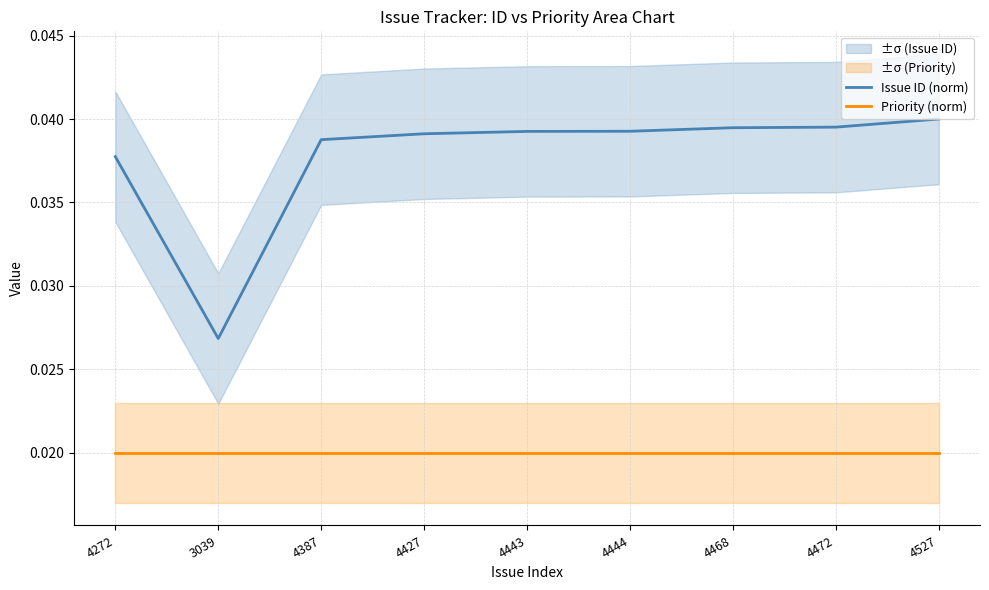

The Priority (norm) series shows 0.0 at 4444. True or false?

True